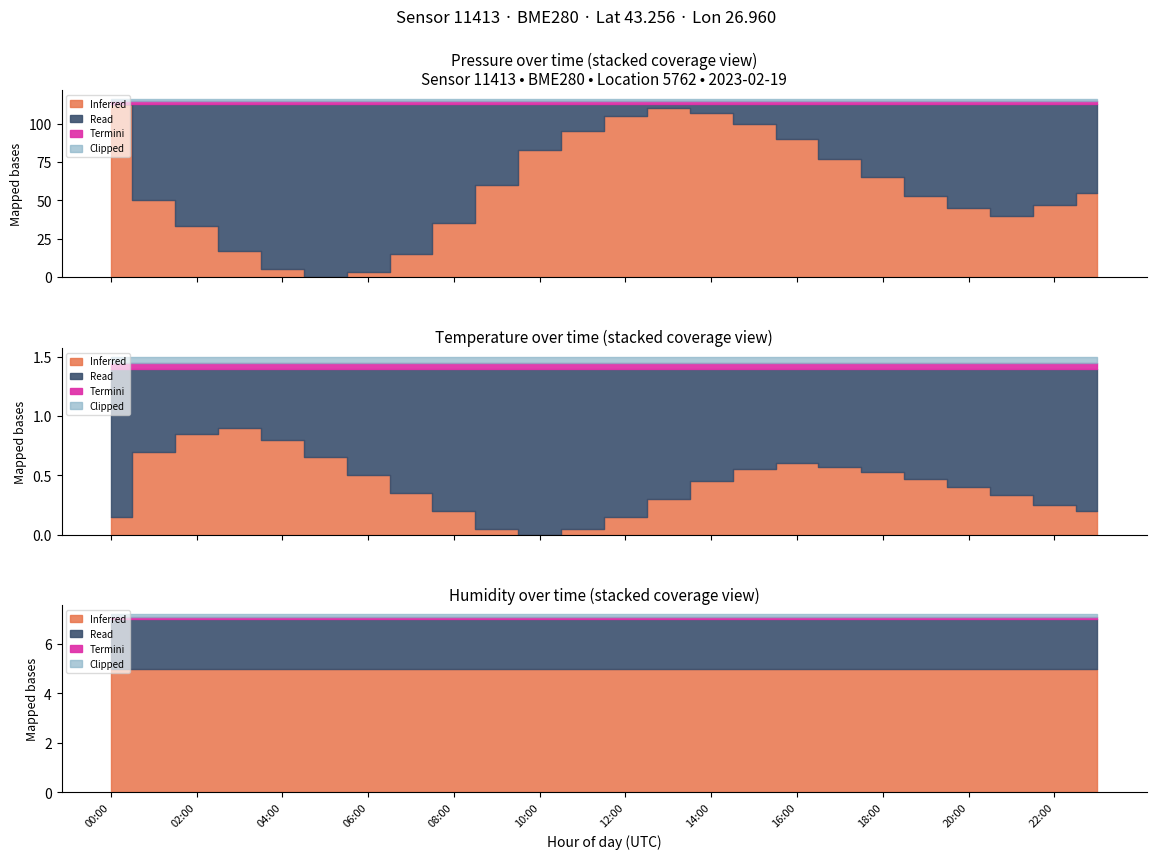

Which category has the highest value in the temperature series?

03:00